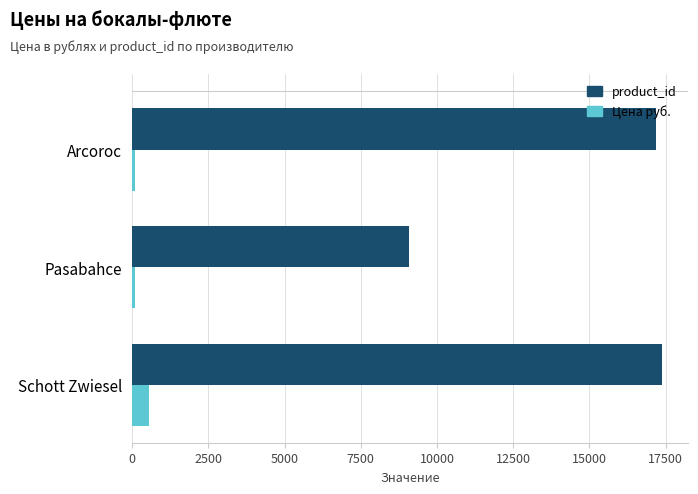

What is the average value of the Цена руб. series?

248